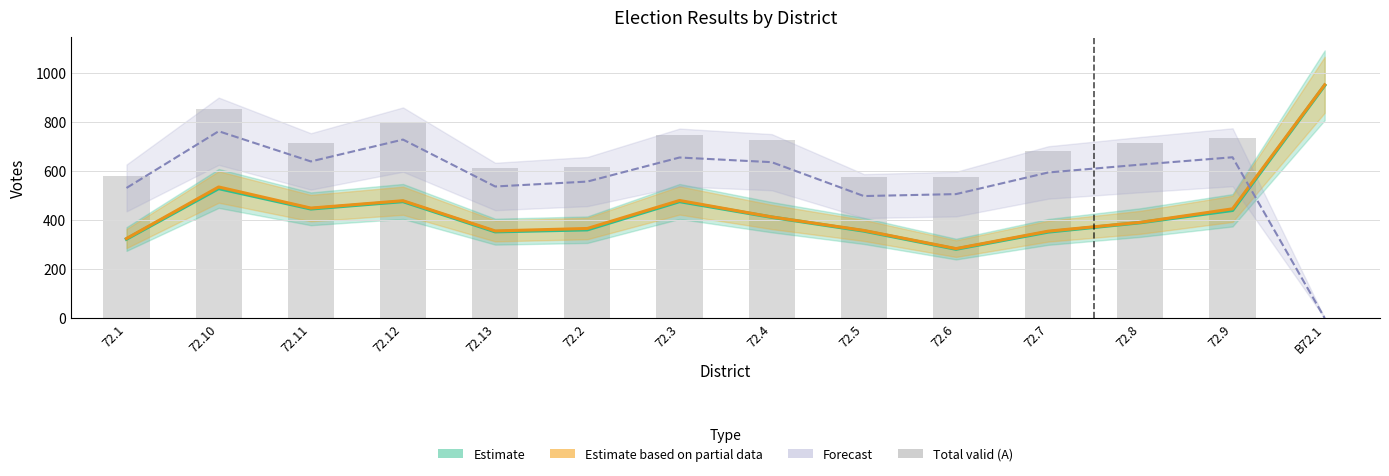

Rank the categories by value from highest to lowest.

72.10, 72.12, 72.3, 72.9, 72.4, 72.11, 72.8, 72.7, 72.2, 72.13, 72.1, 72.5, 72.6, B72.1